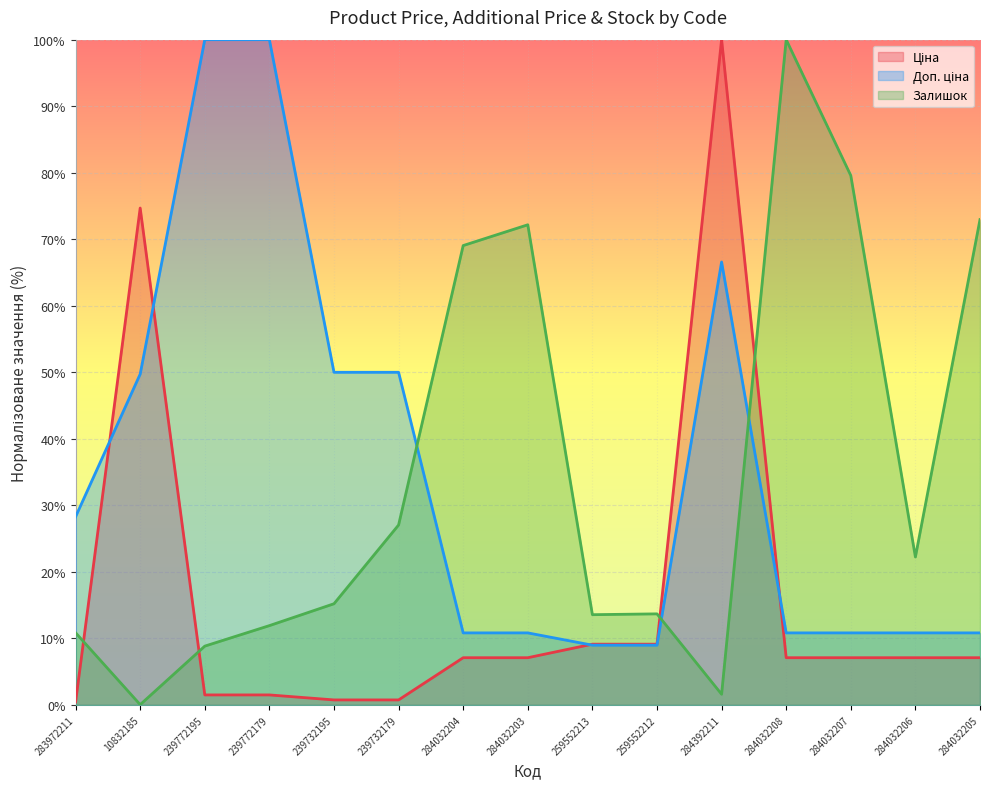

What is the difference between the Залишок values at 10832185 and 284032205?

72.9